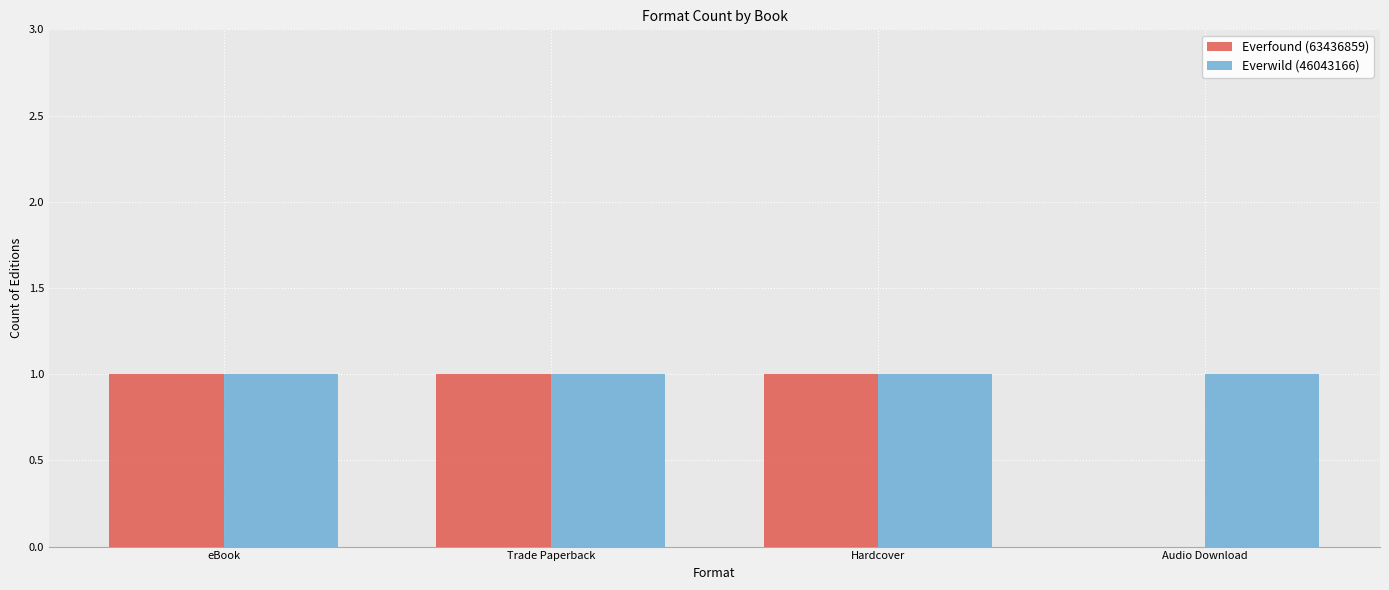

Which series changed the most between Hardcover and Audio Download?

Everfound (63436859)